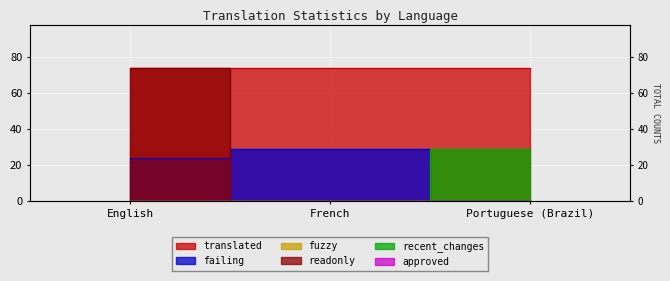

Count the recent_changes values in the range 0 to 29.

3